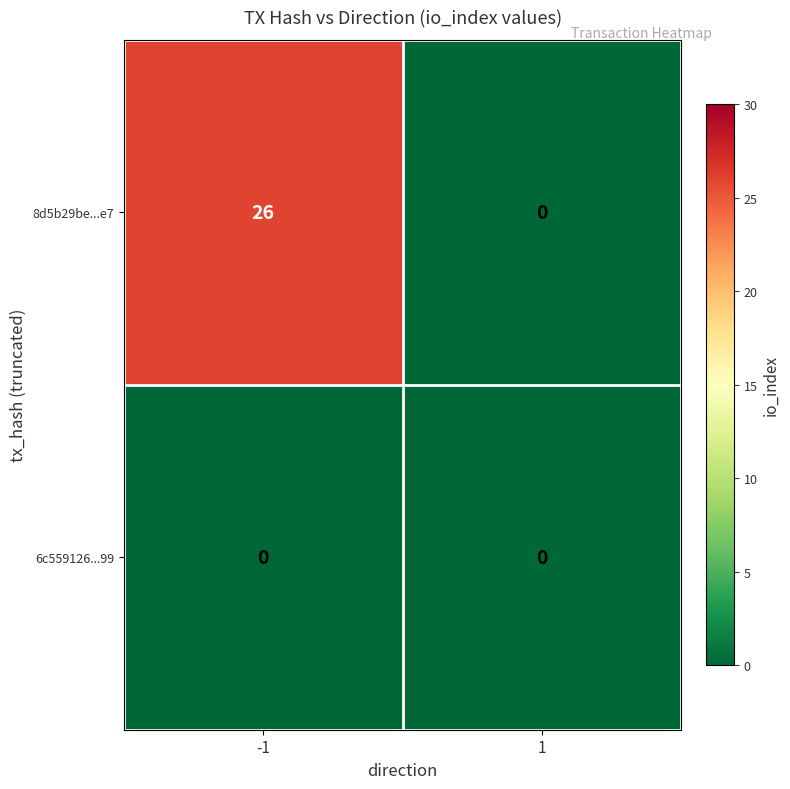

Which series has the widest spread of values?

8d5b29be...e7